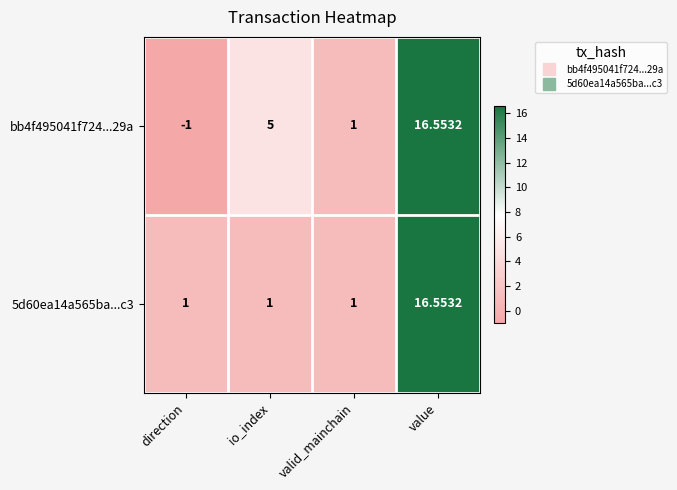

What is the minimum value shown in the chart?

-1.0